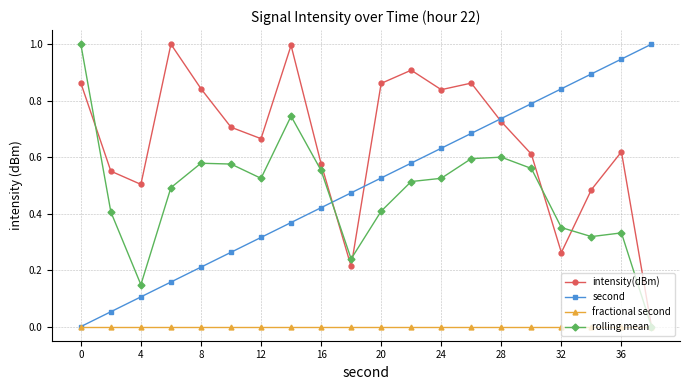

Which series has the largest total across all categories?

intensity(dBm)